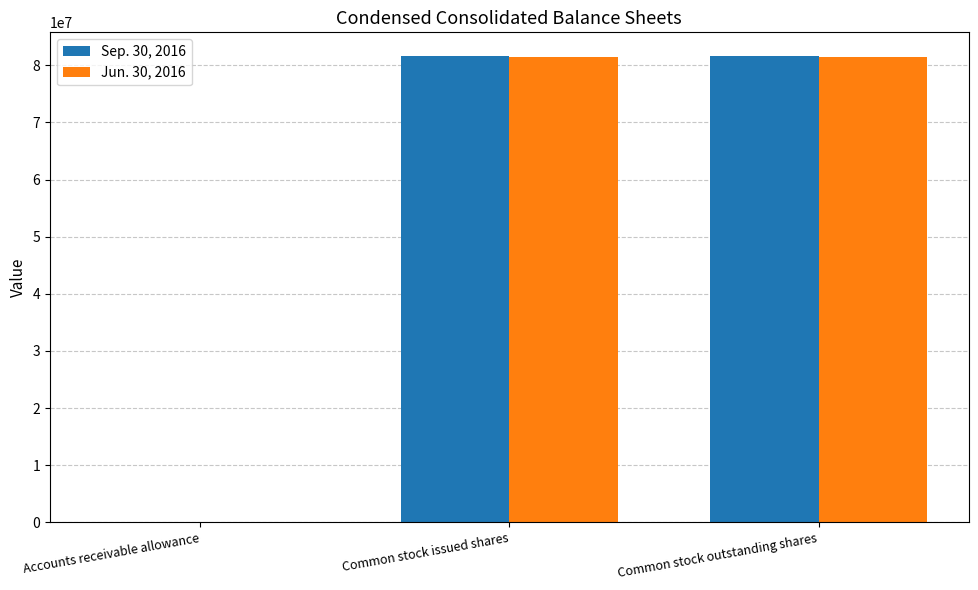

What is the maximum value shown in the chart?

81693888